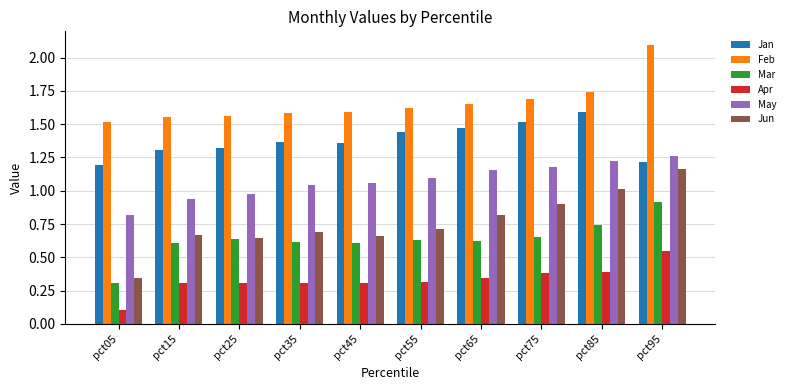

The Apr series shows 0.6 at pct75. True or false?

False